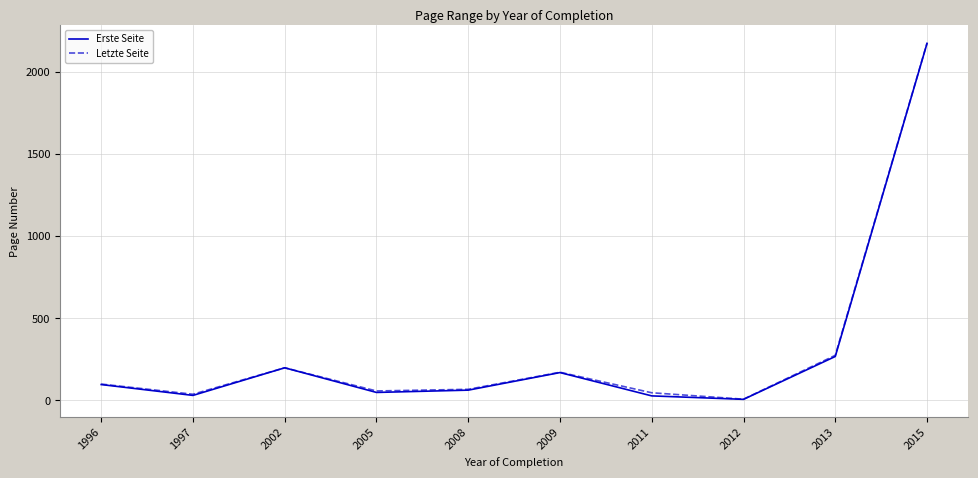

True or false: Letzte Seite has more than 0 points higher than both neighbors.

True